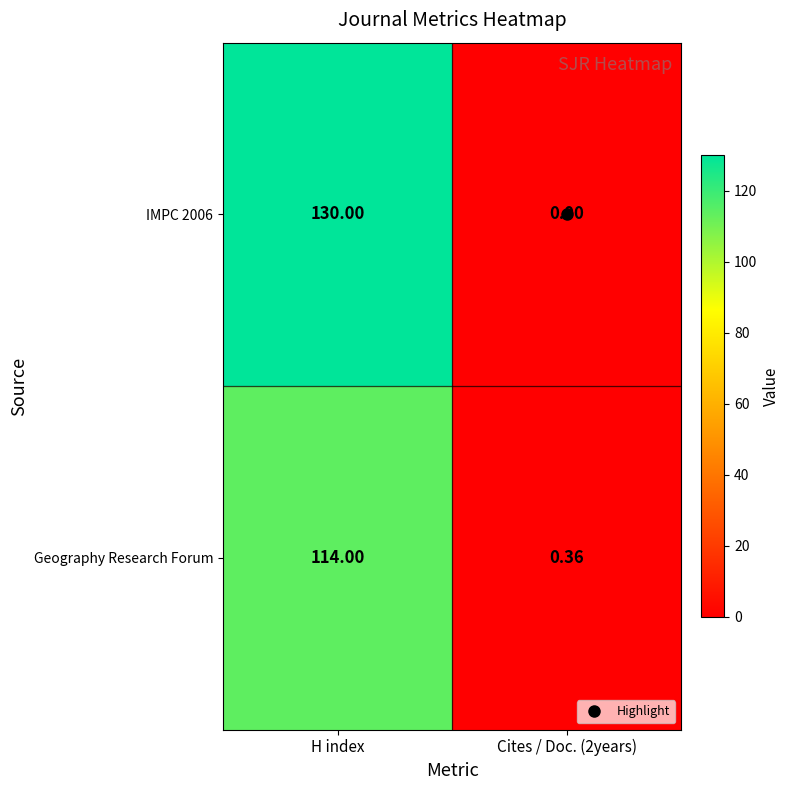

At which category does the chart reach its peak across all series?

H index